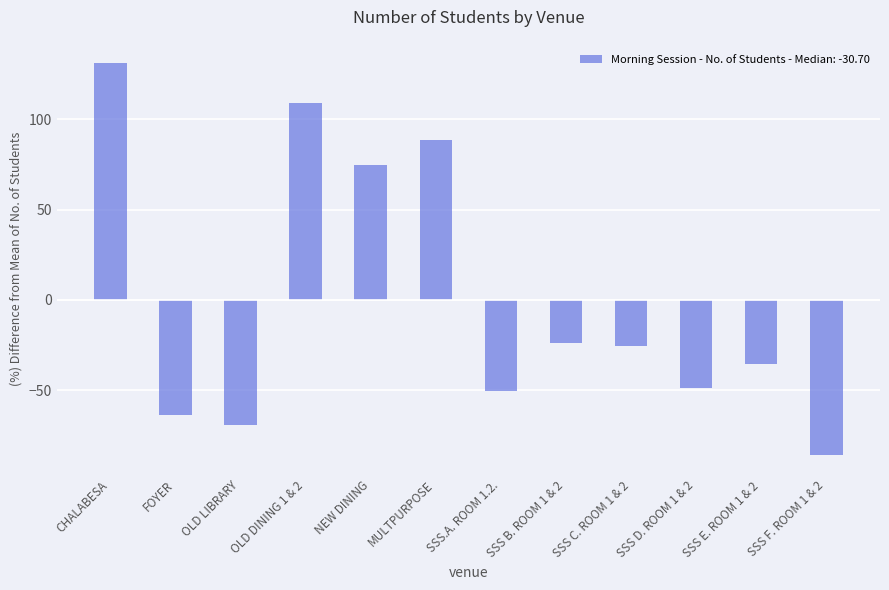

What is the difference between the second highest and second lowest values?

178.0